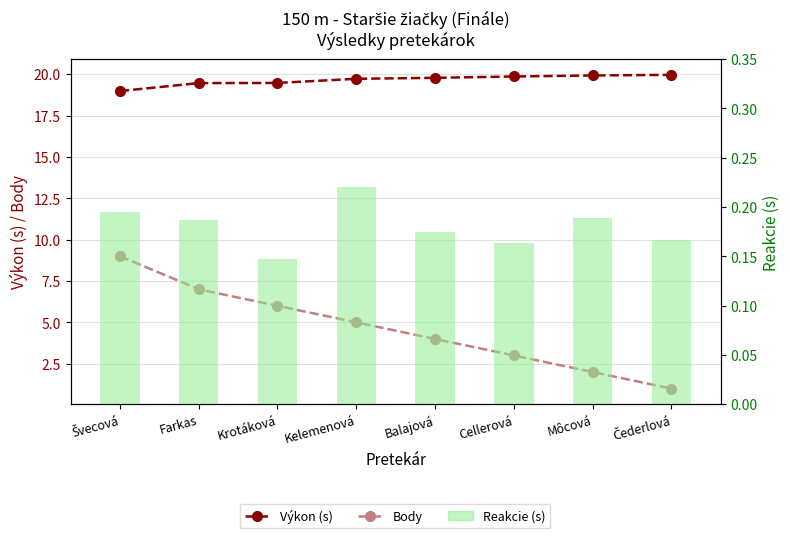

What is the label of the 5th bar from the right?

Kelemenová